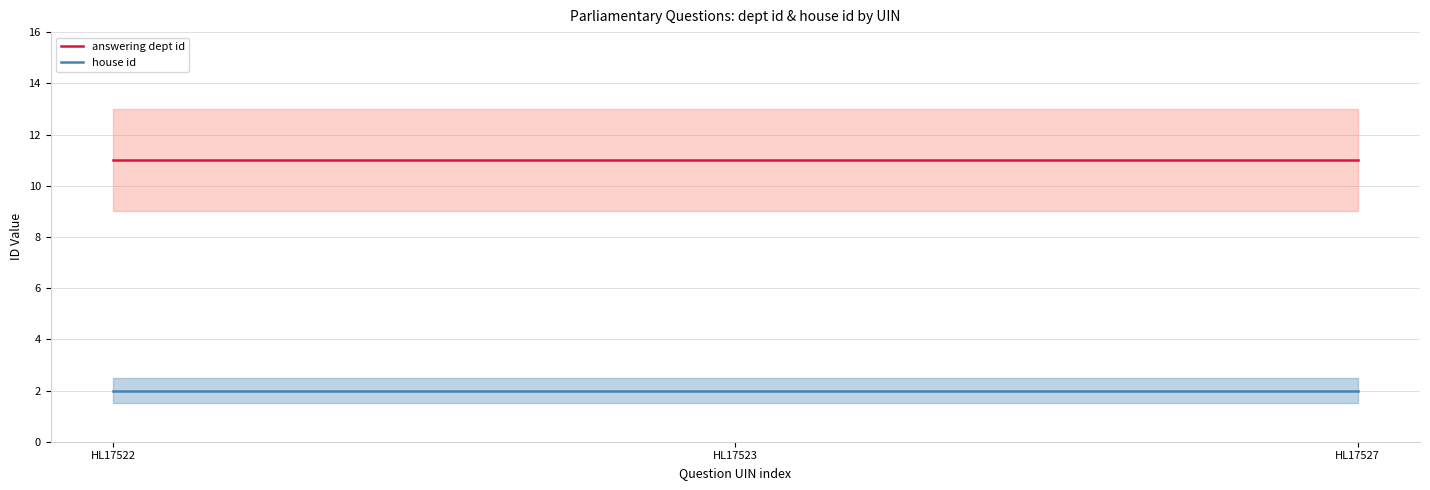

The house id series shows 1 at HL17523. True or false?

False